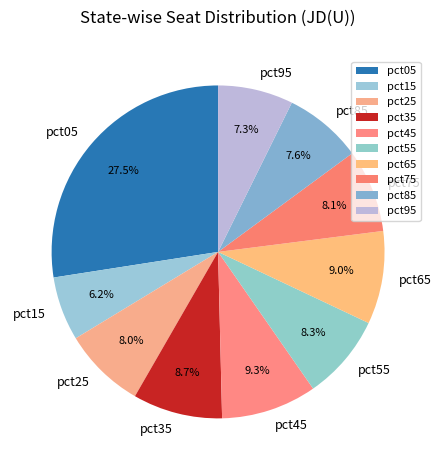

What percentage do pct65 and pct85 together represent?

16.6%